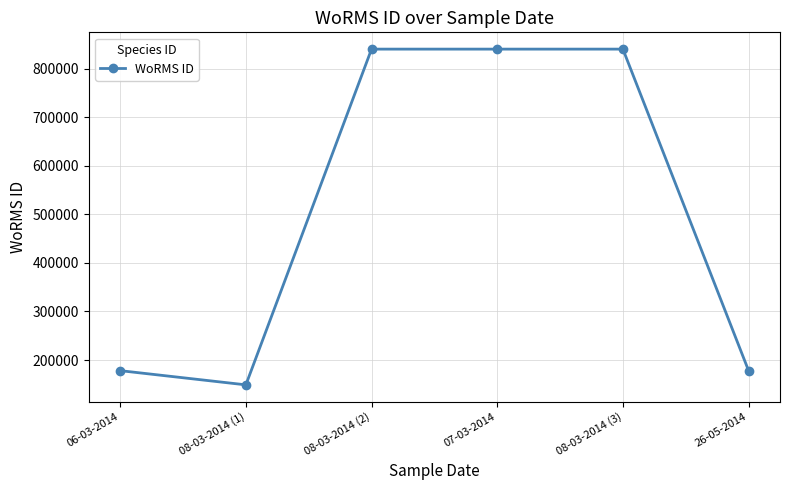

What is the minimum value shown in the chart?

148985